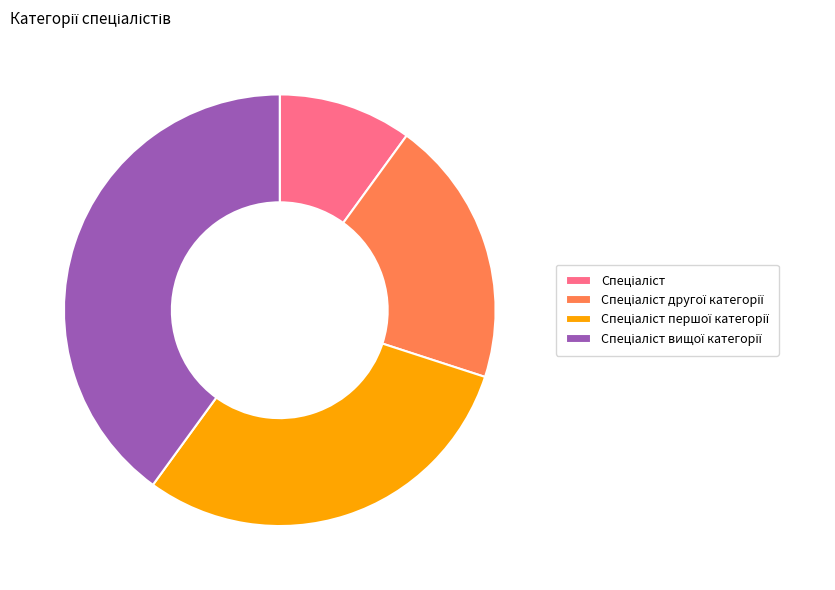

Is there any slice that represents more than half of the pie?

No